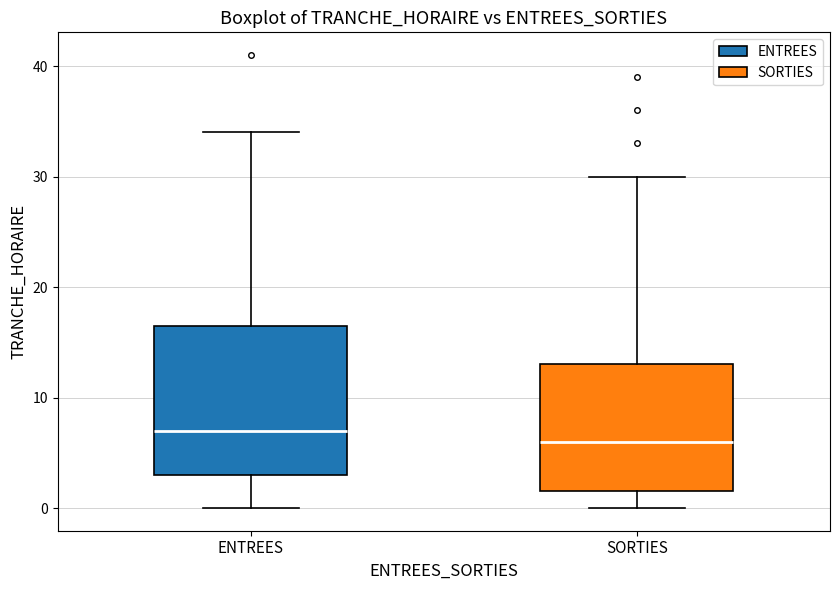

Which box is the tallest, from its lower edge to its upper edge?

ENTREES